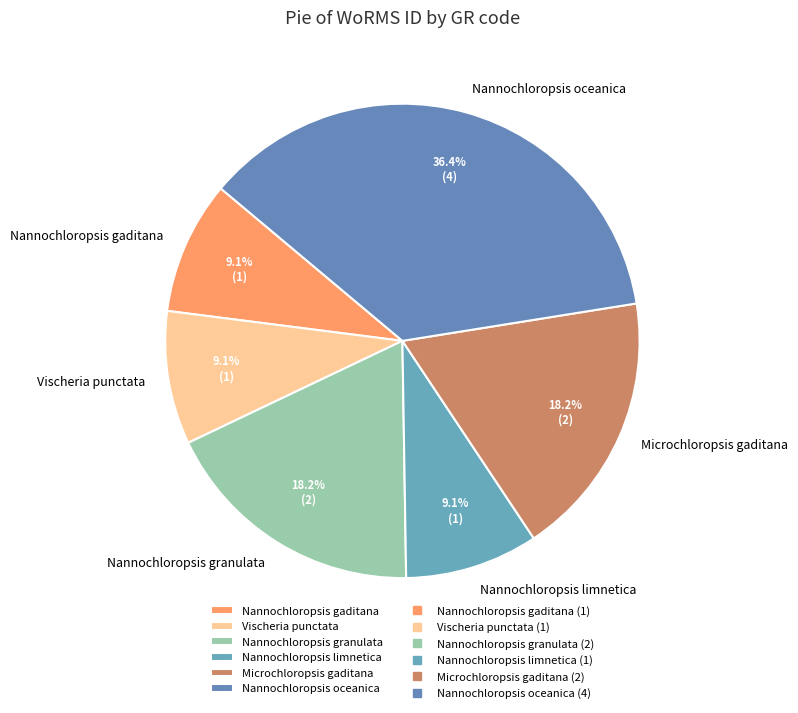

Which category has the biggest portion of the pie?

Nannochloropsis oceanica